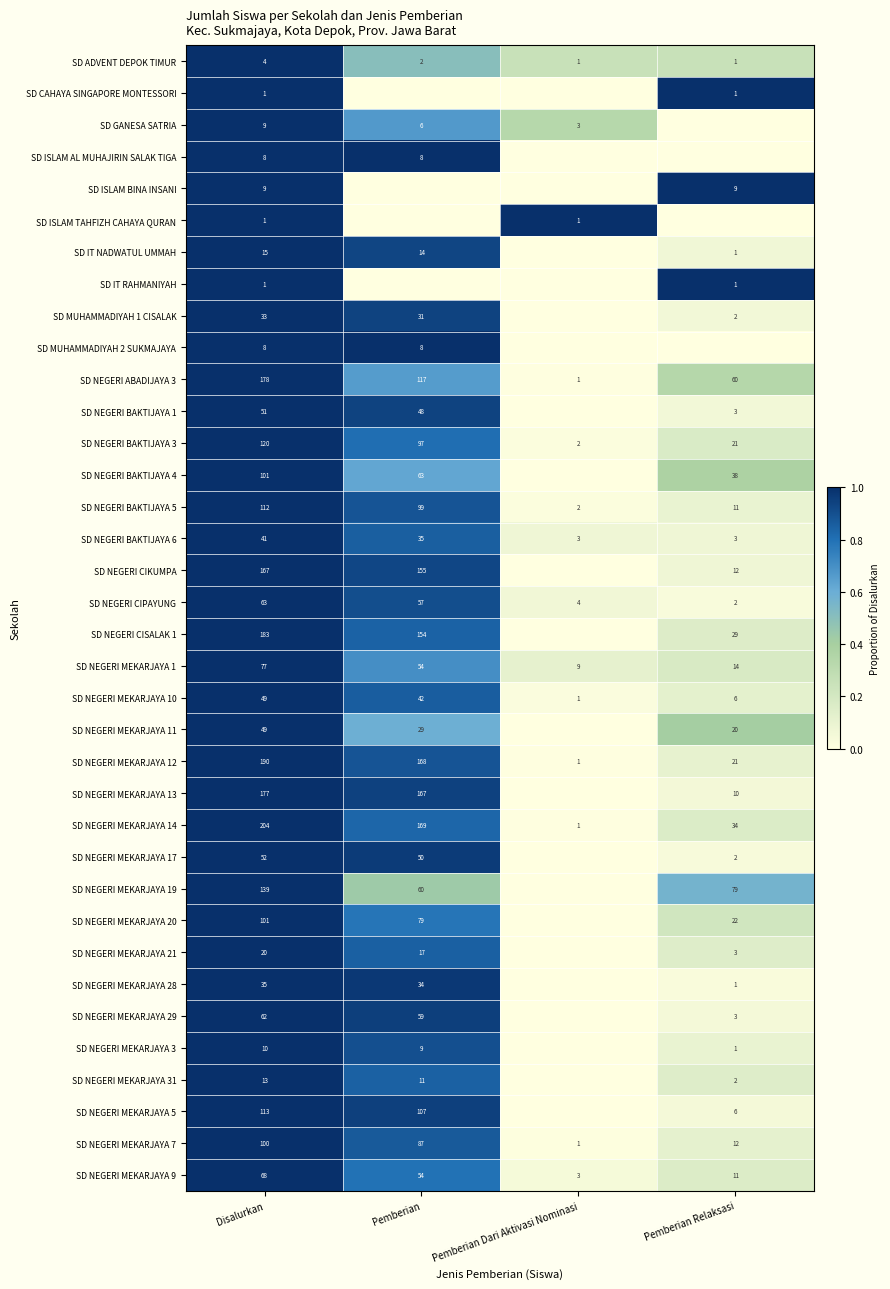

The SD NEGERI MEKARJAYA 29 series shows 29 at Pemberian. True or false?

False